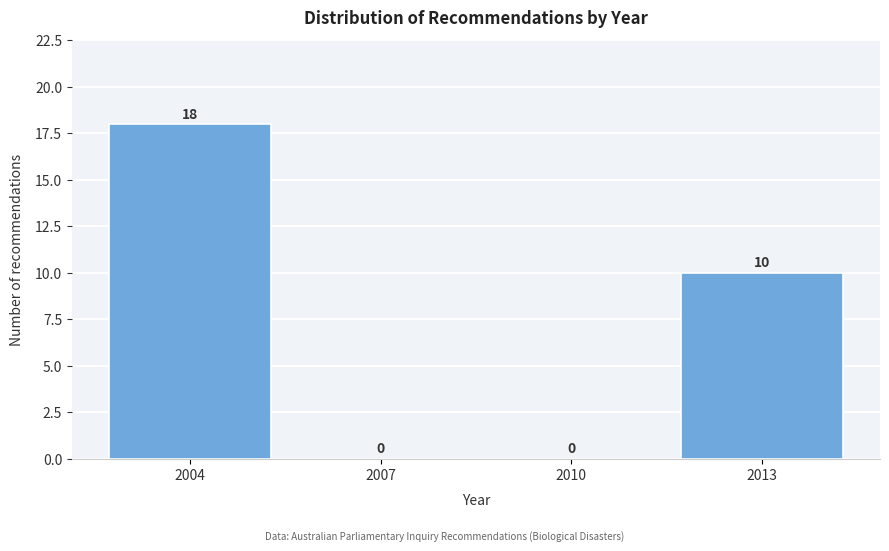

Reading left to right, what are all the values shown in this chart?

2004=18	2007=0	2010=0	2013=10